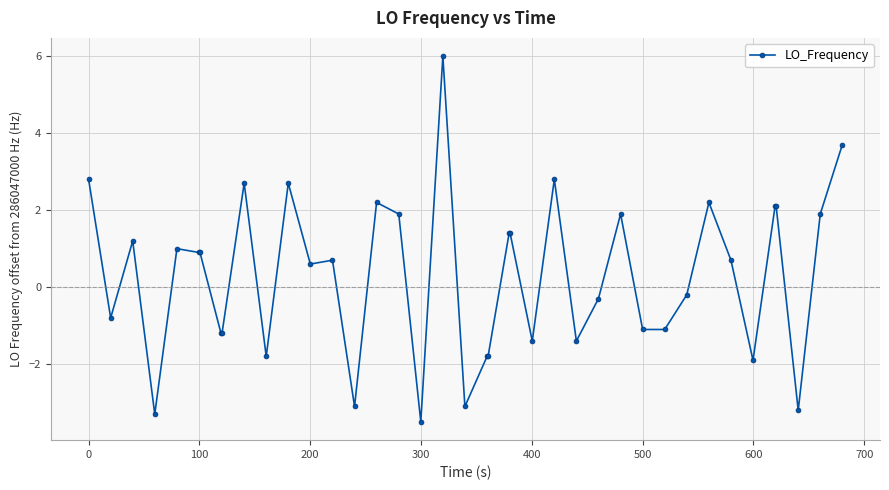

True or false: there are more than 1 points higher than both neighbors.

True